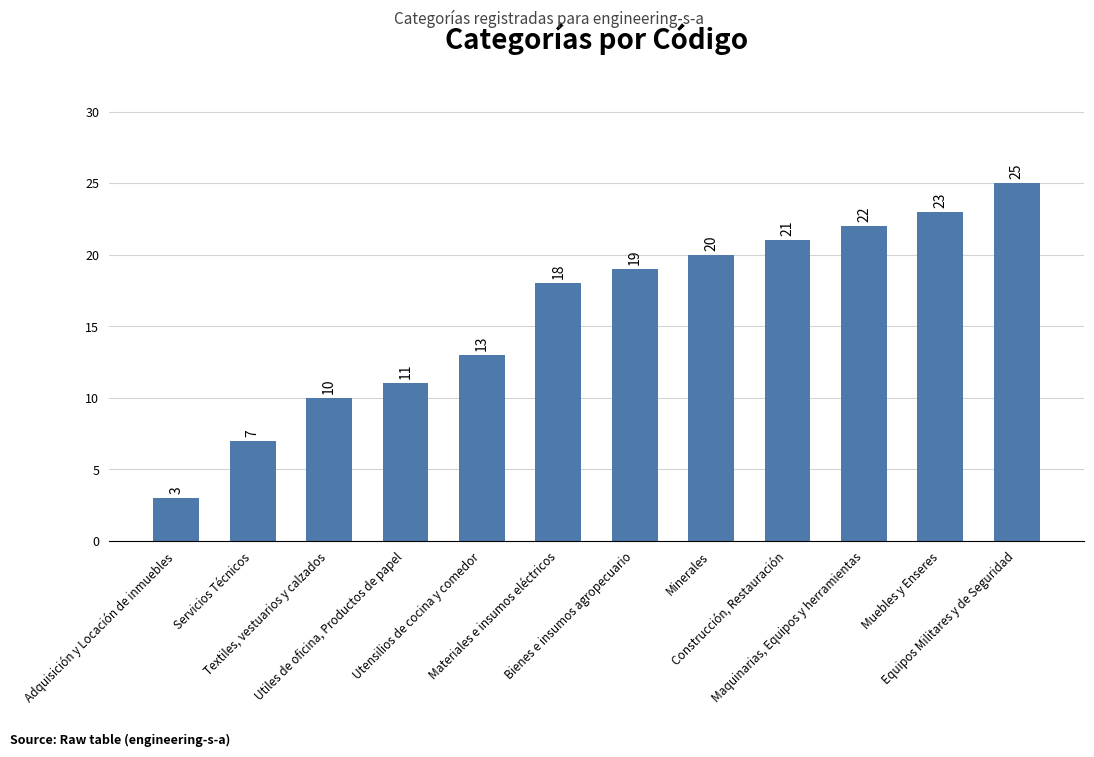

What position from the left is Muebles y Enseres?

11